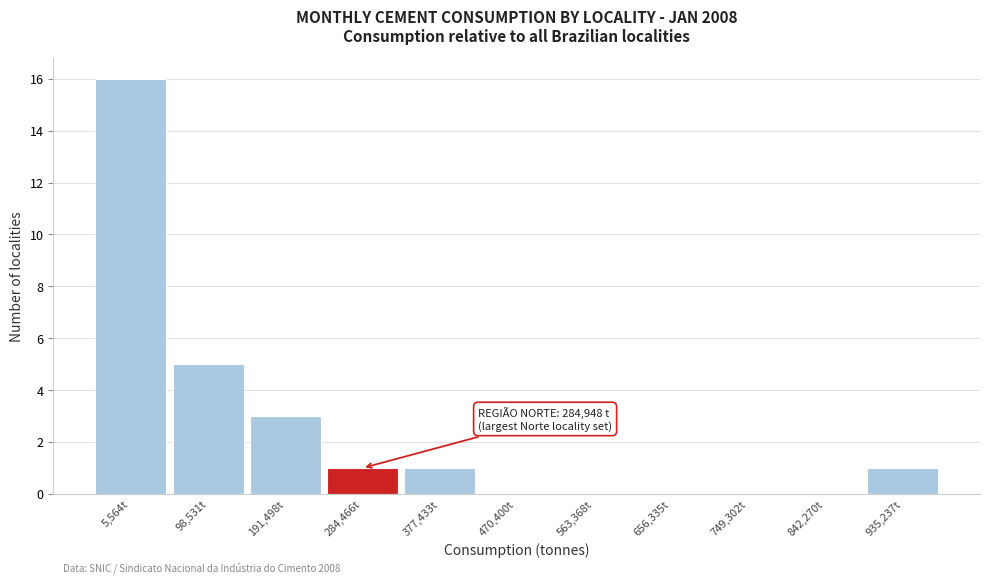

Reading right to left, transcribe all the data shown in this chart.

935,237t=1	842,270t=0	749,302t=0	656,335t=0	563,368t=0	470,400t=0	377,433t=1	284,466t=1	191,498t=3	98,531t=5	5,564t=16